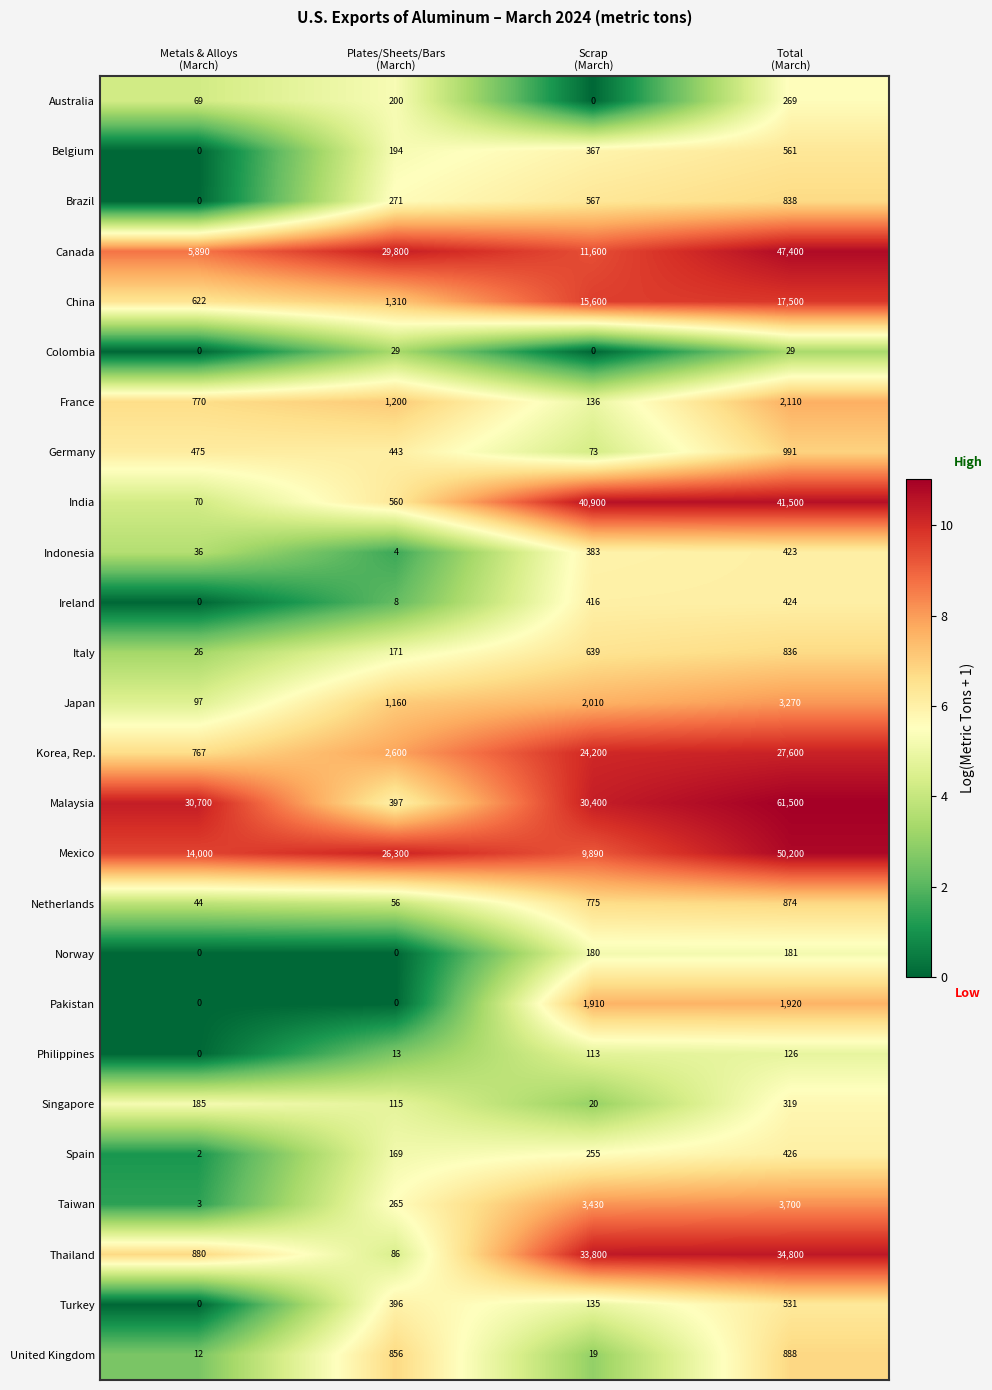

Which series has the largest range (max minus min)?

Malaysia